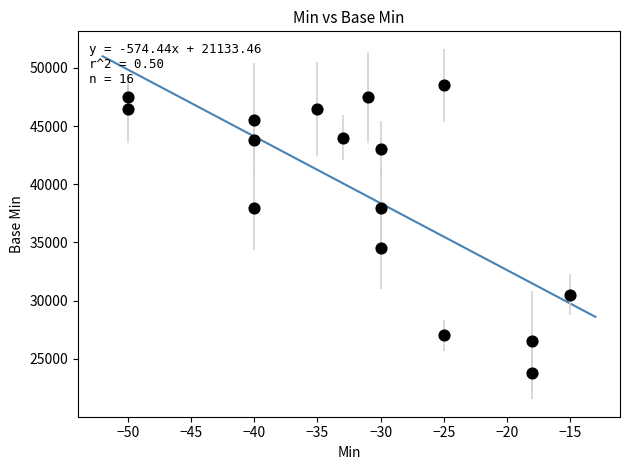

What is the range of Y values (max minus min)?

24700